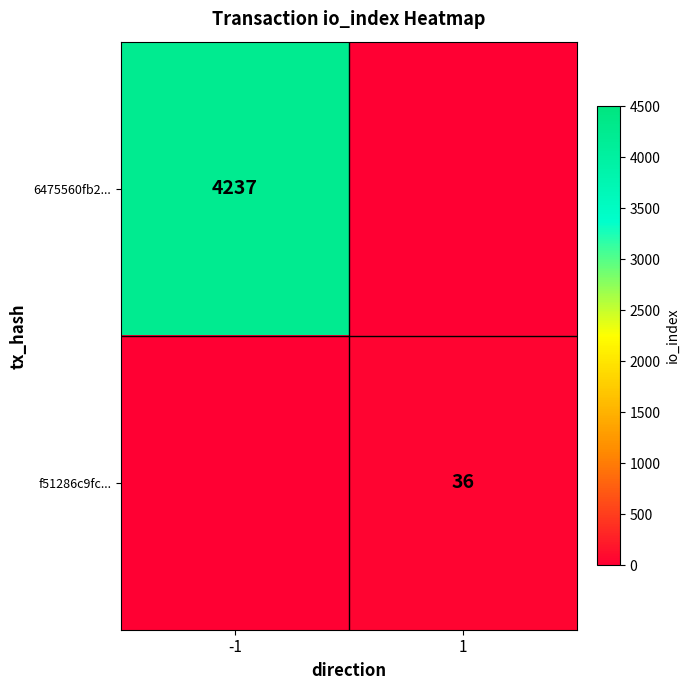

At how many categories does at least one series exceed 2952?

1